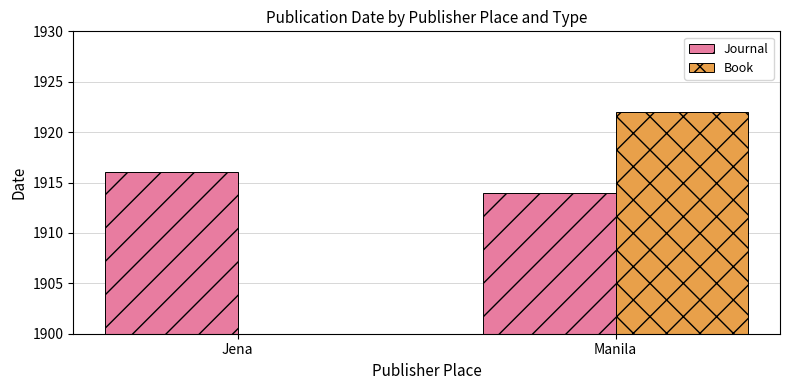

Which label corresponds to the smallest value in the chart?

Jena